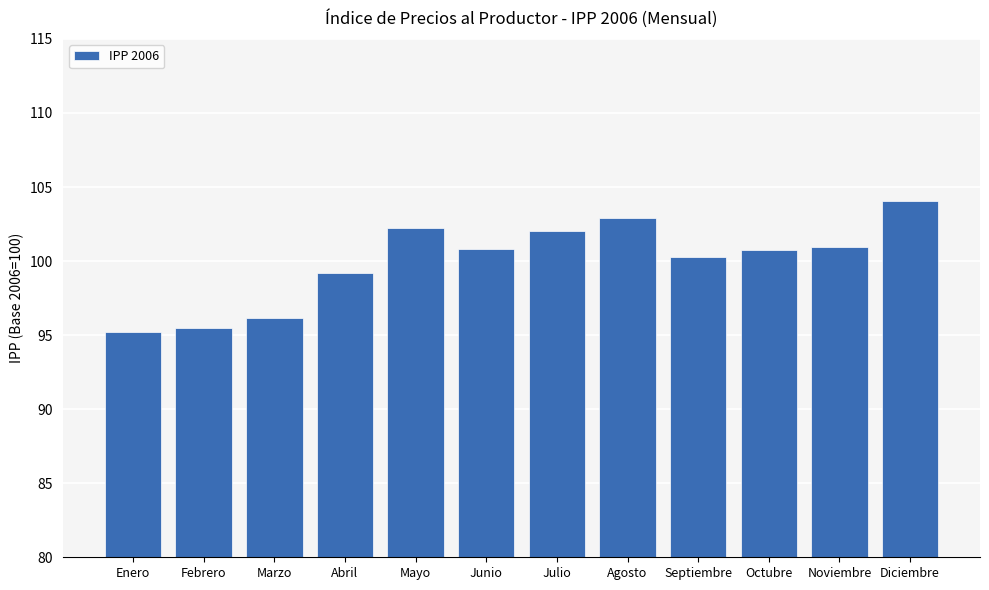

At which label does the data first exceed 100?

Mayo